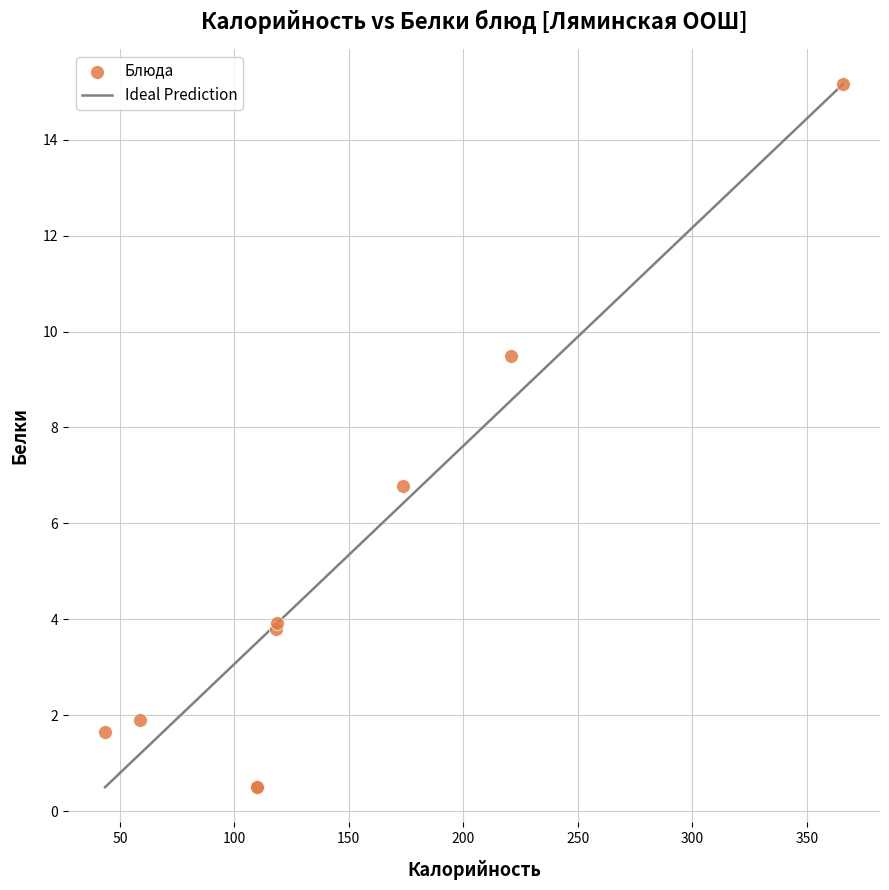

What Y value in the scatter plot is closest to 7?

6.8